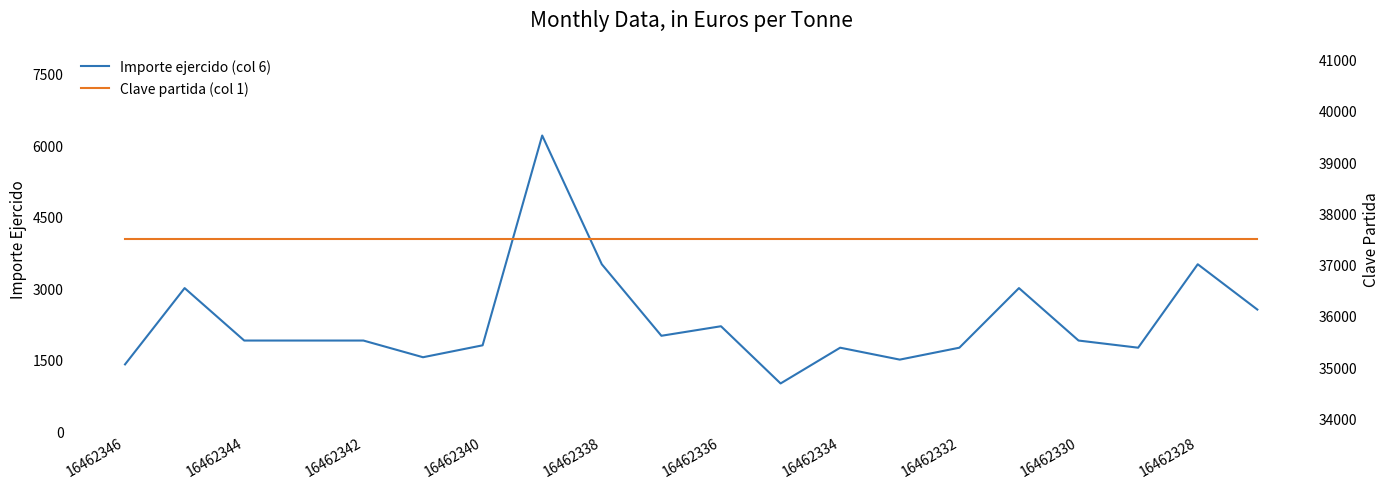

Is it true that Importe ejercido (col 6) equals 447 at 16462334?

False